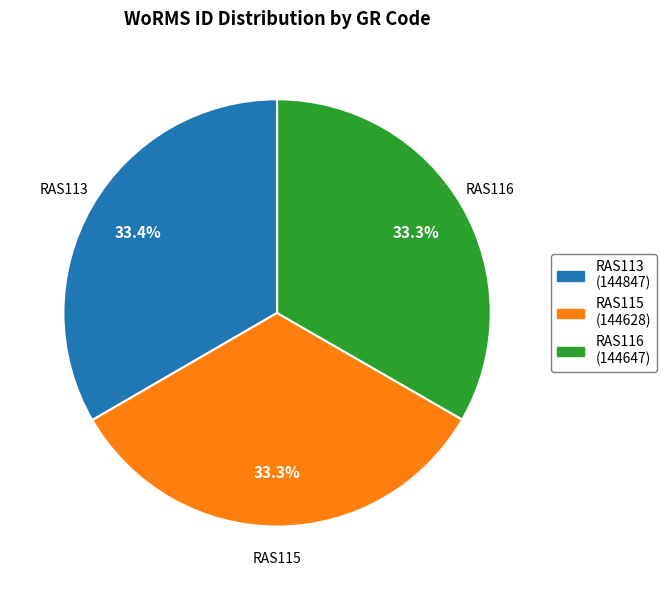

Does RAS115 (144628) represent more than half of the total?

No